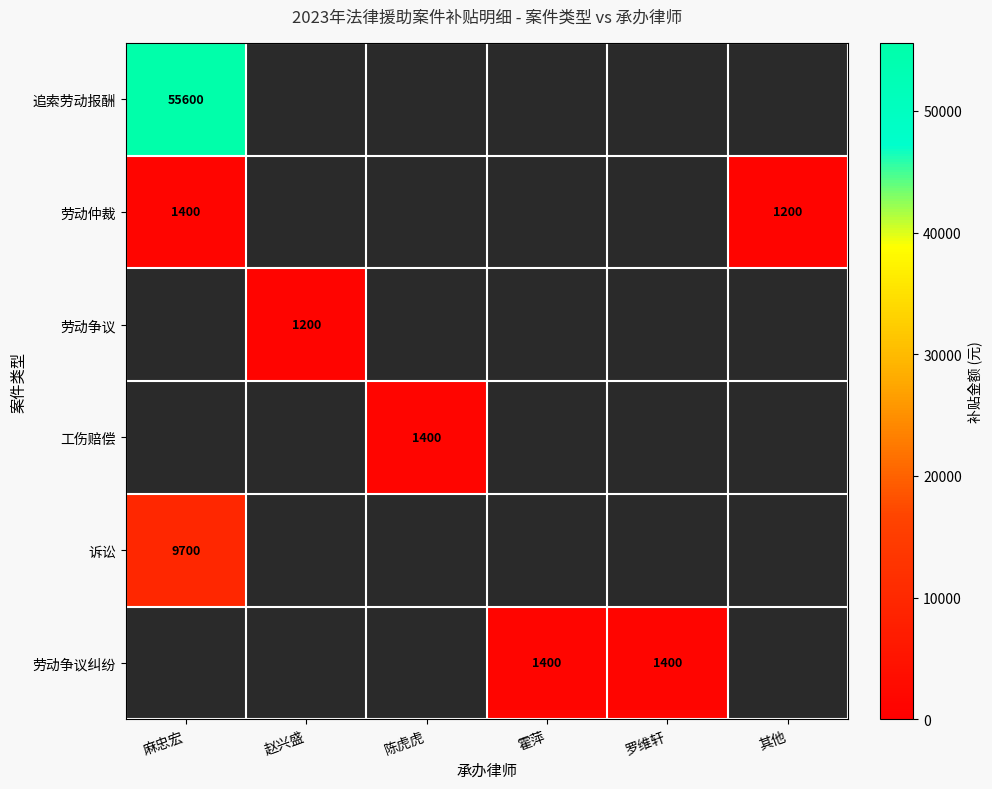

True or false: 劳动仲裁 has a value of 1200 at 其他.

True